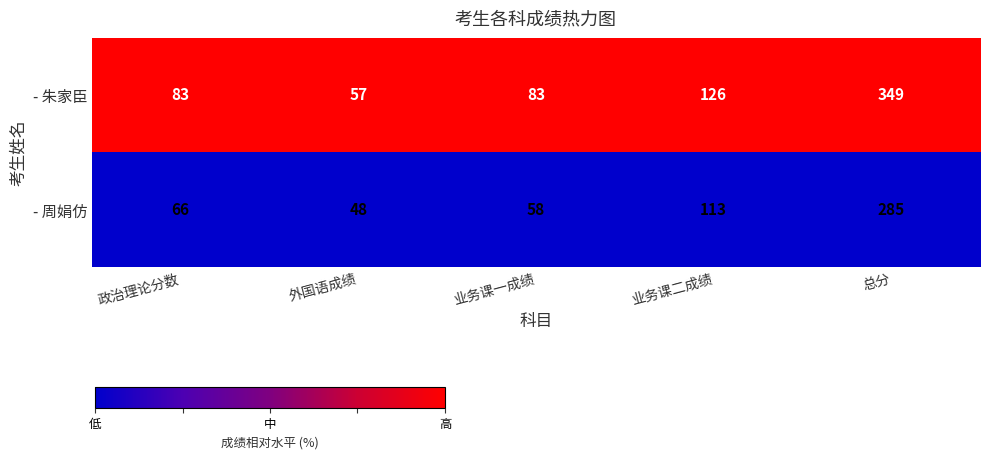

At 业务课二成绩, list the series in order from smallest to largest.

- 周娟仿, - 朱家臣